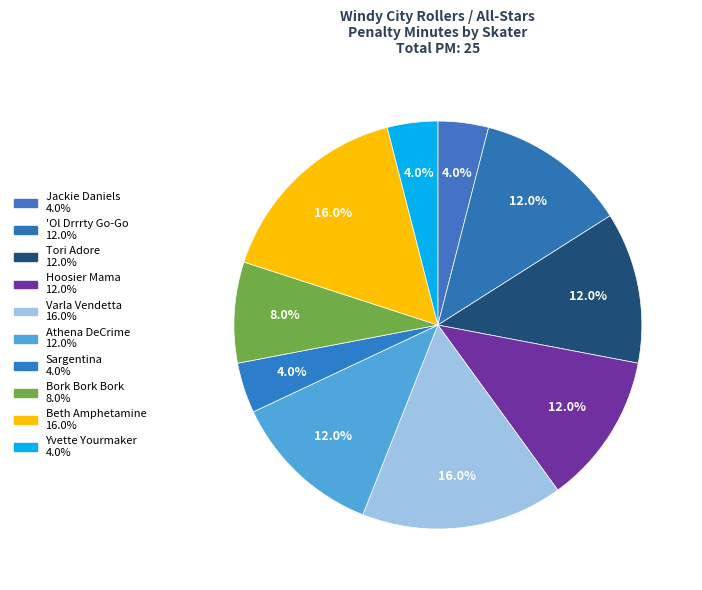

How many slices are in this pie chart?

10